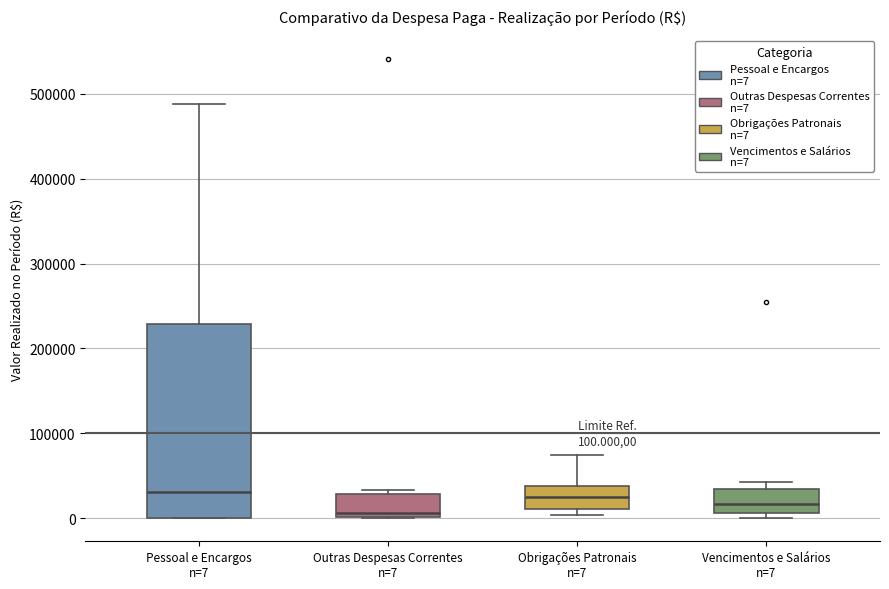

Which box's median line is the lowest?

Outras Despesas Correntes n=7